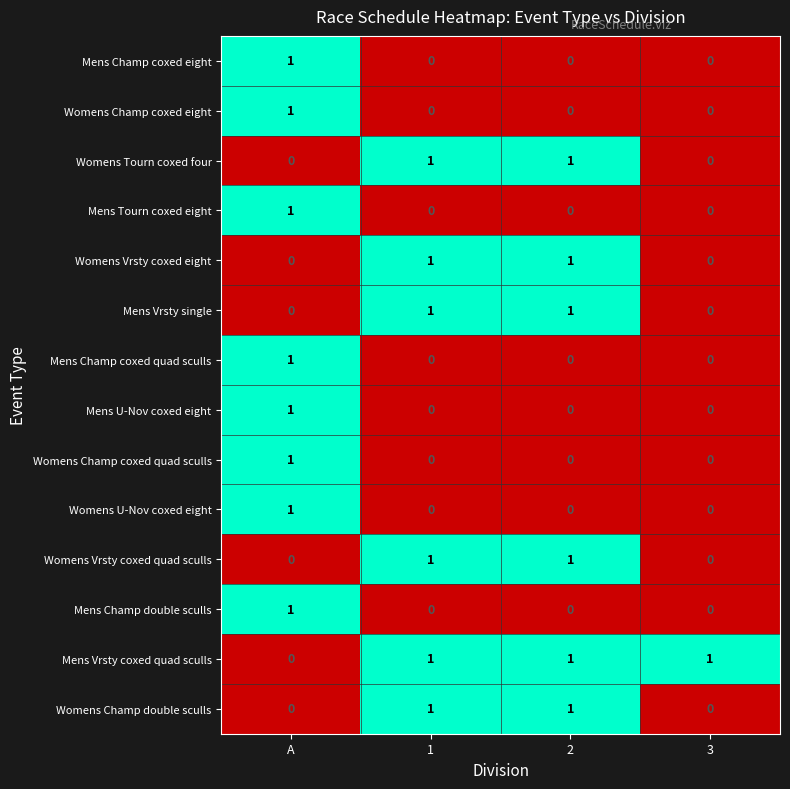

What is the total value across all series at A?

8